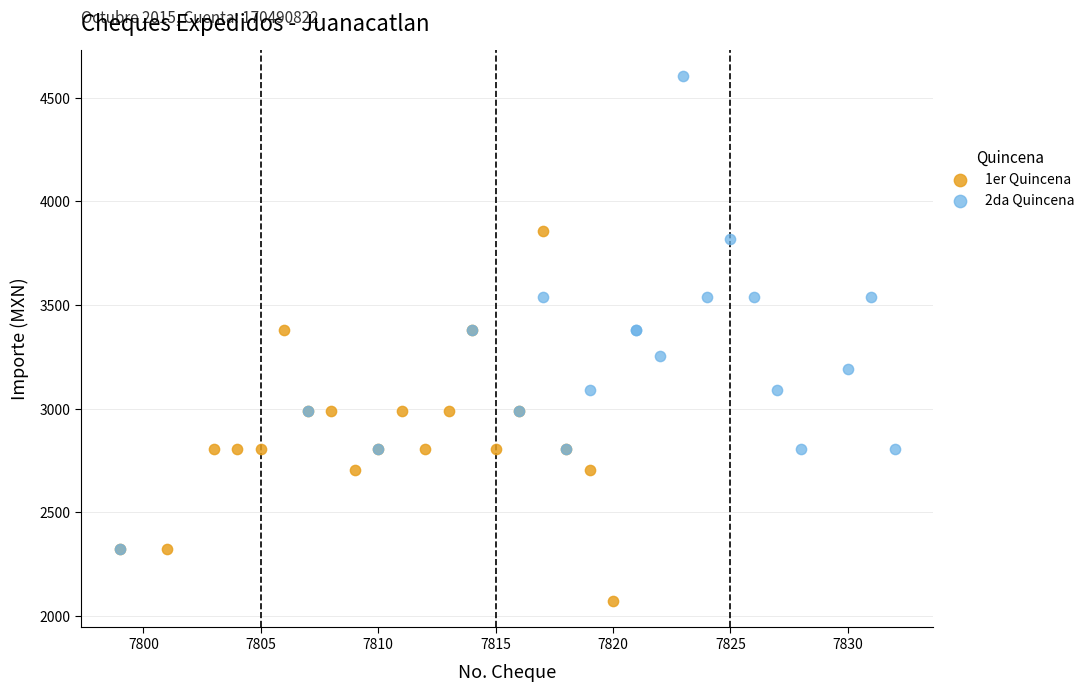

Which series reaches the maximum Y coordinate?

2da Quincena